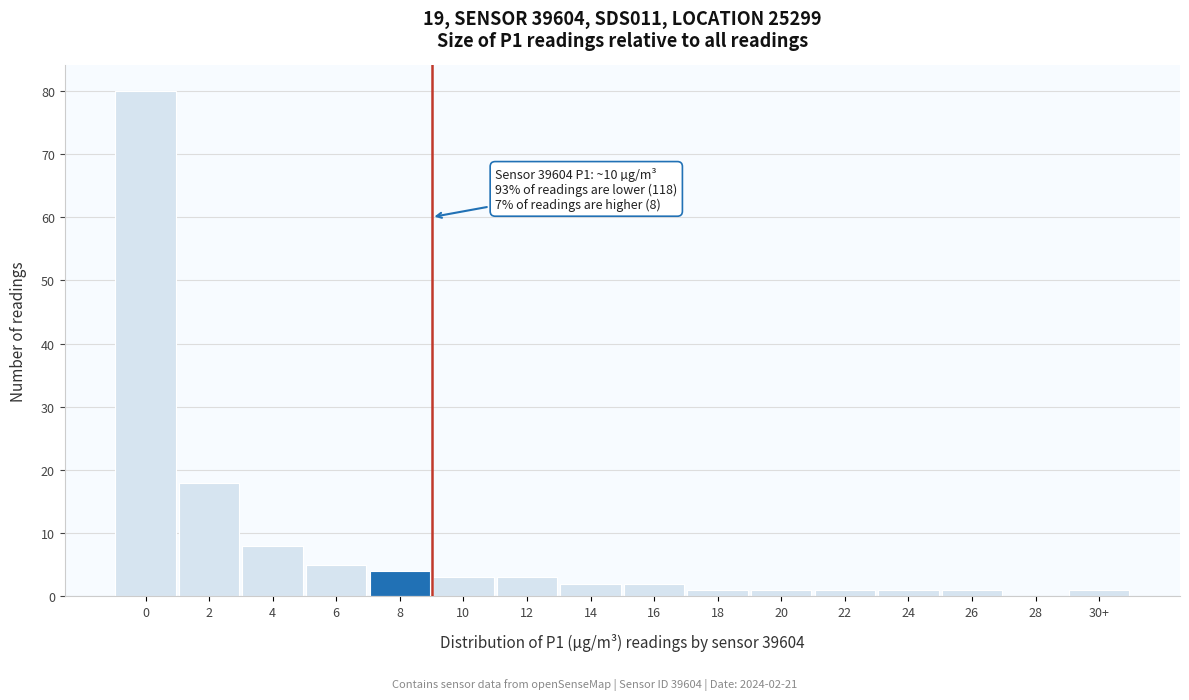

Reading left to right, what are all the values shown in this chart?

0=80	2=18	4=8	6=5	8=4	10=3	12=3	14=2	16=2	18=1	20=1	22=1	24=1	26=1	28=0	30+=1